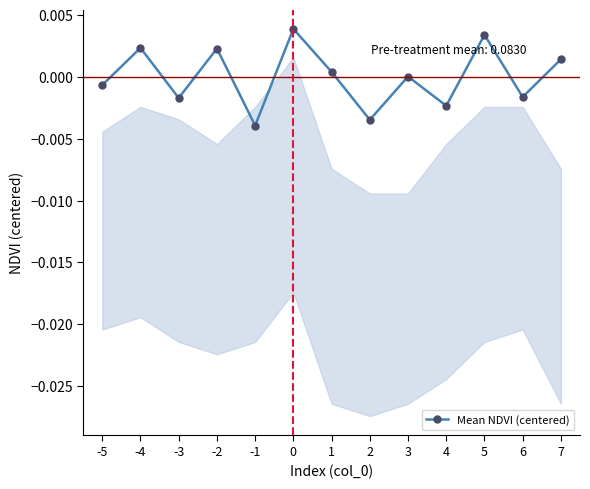

The value at -5 is -0.0. True or false?

True